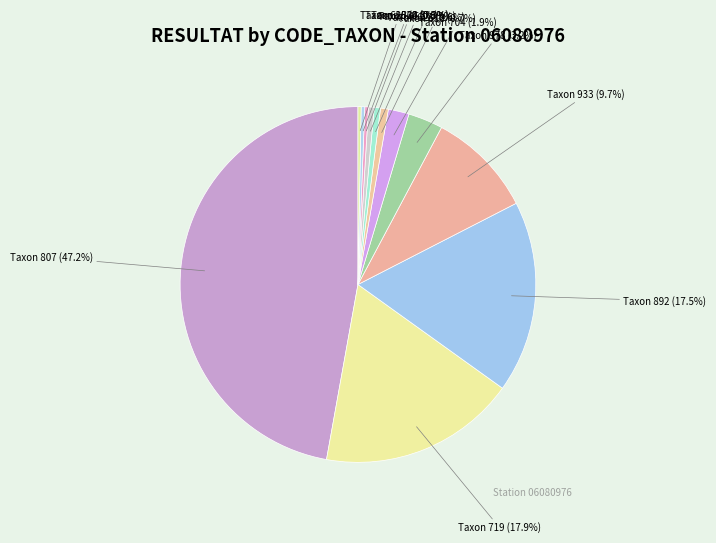

Does Taxon 451 account for over 50% of the chart?

No